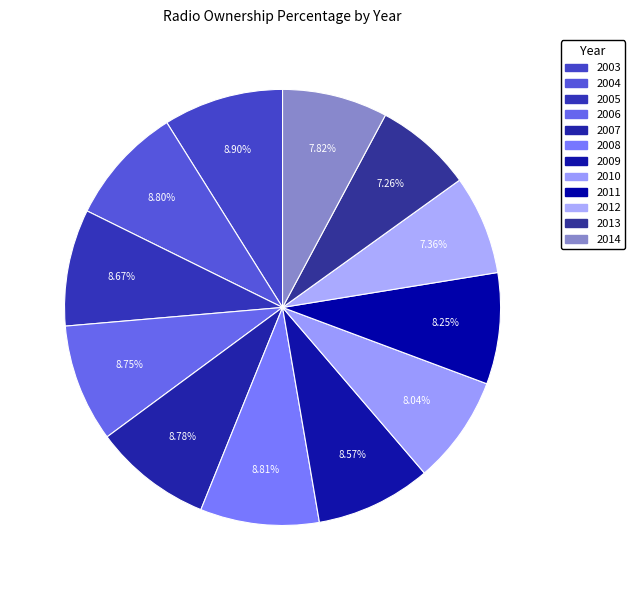

To the nearest percent, what percentage of the pie is 2005?

9%